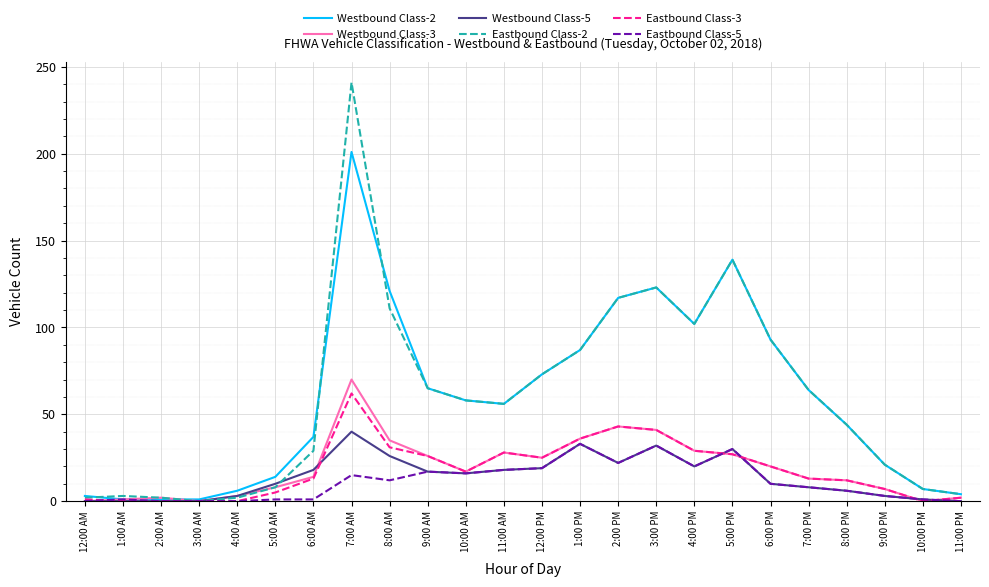

What position from the left is 8:00 AM?

9